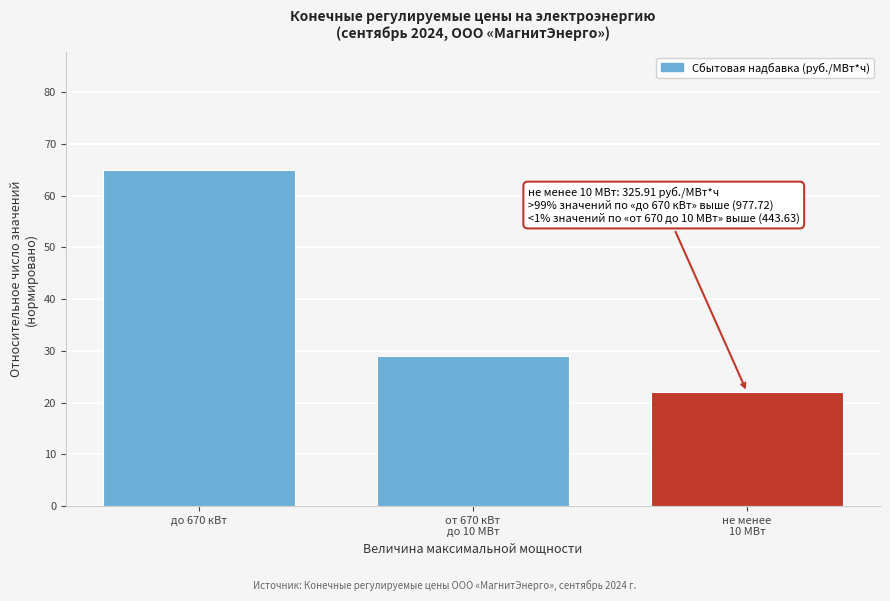

Reading left to right, extract all data points from this chart.

65	29	22